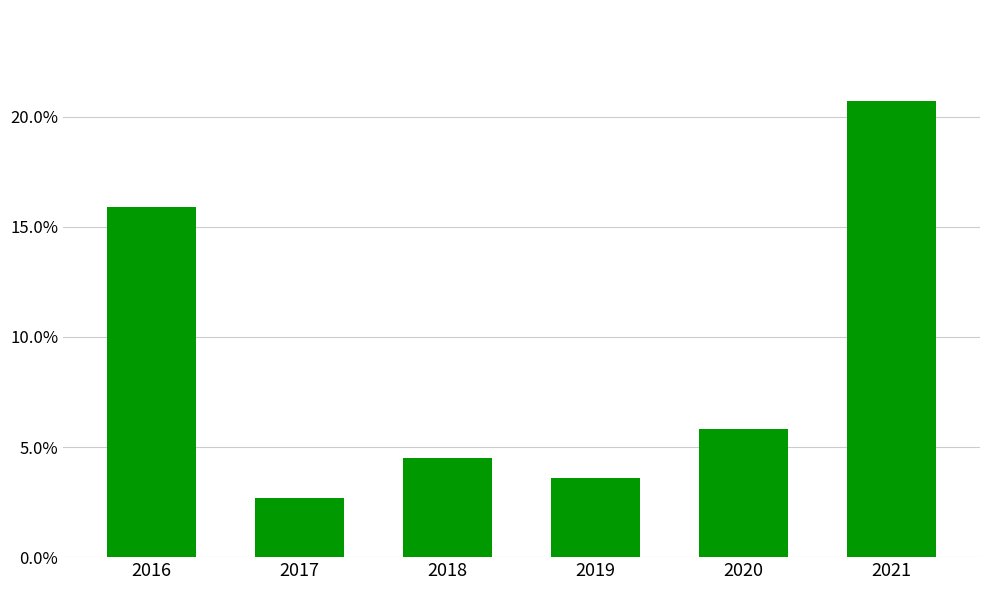

What is the change in value from 2017 to 2019?

+0.9